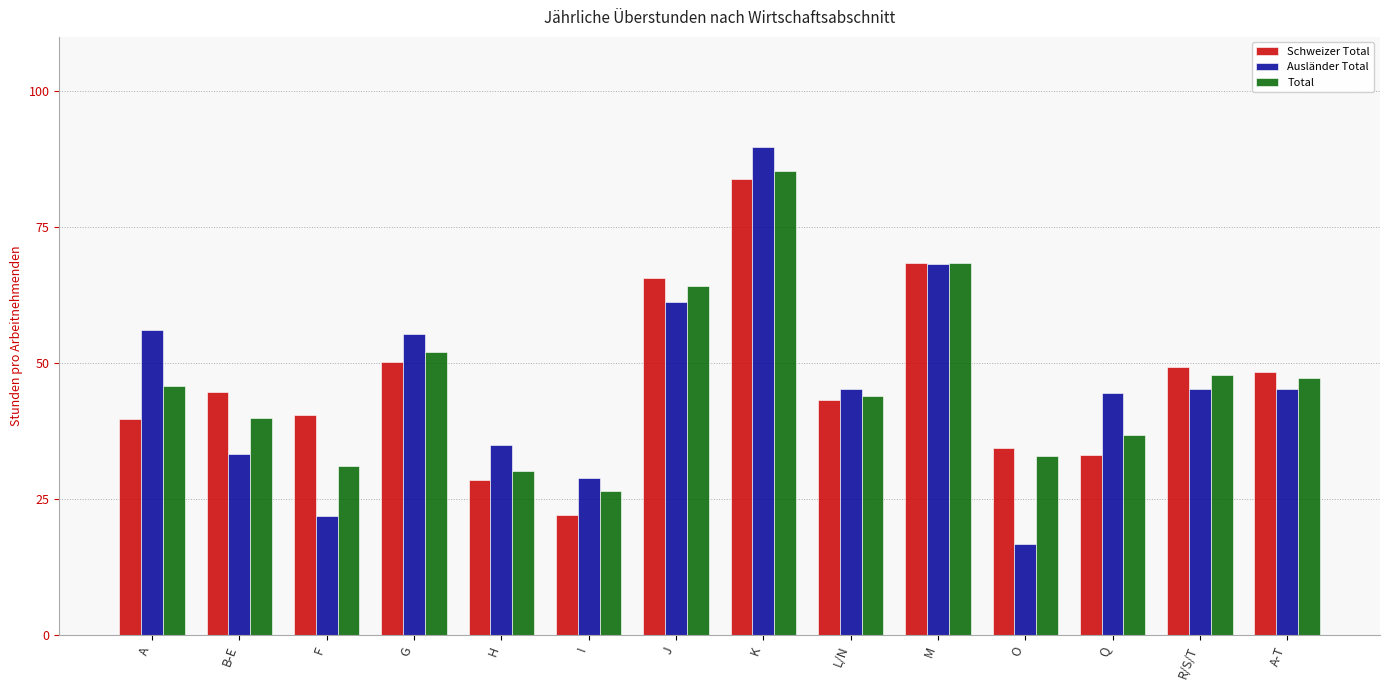

What value does the Ausländer Total series have at K?

89.8